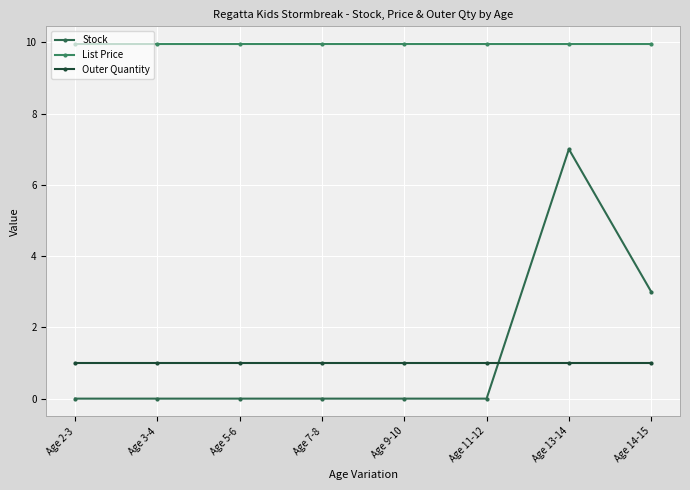

Is it true that Outer Quantity equals 1.0 at Age 9-10?

True